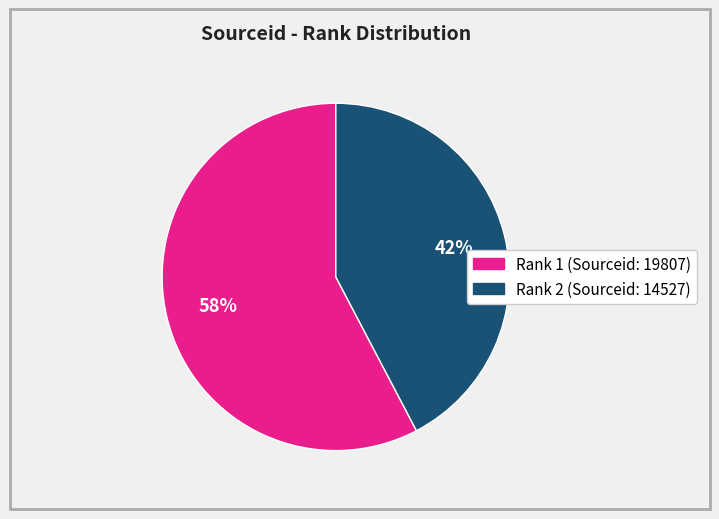

To the nearest percent, what is the average slice percentage?

50%